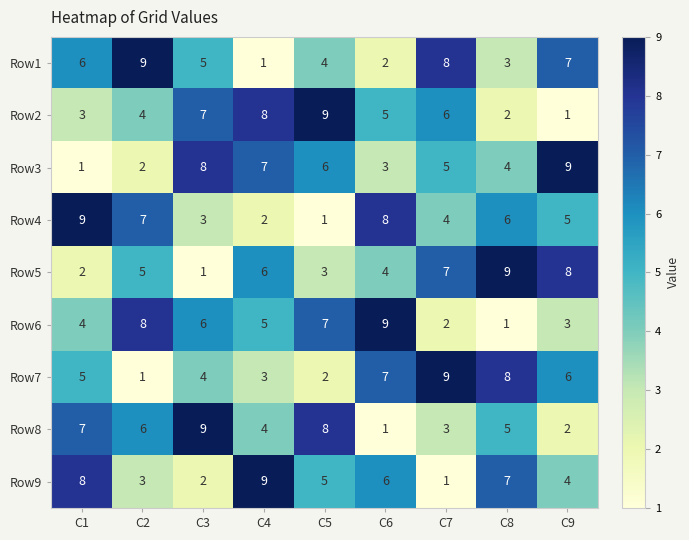

Between C1 and C2, which series saw the biggest shift?

Row9